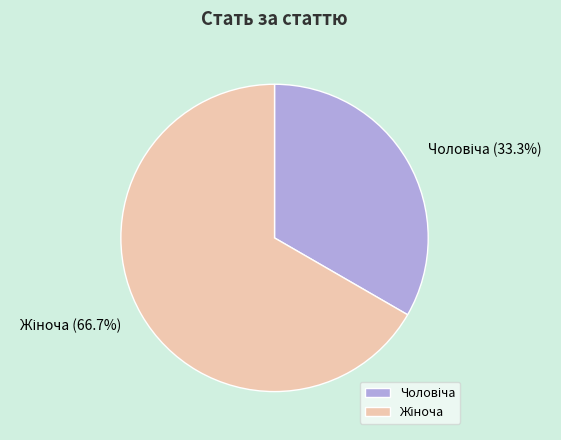

Is there a majority slice in this chart?

Yes